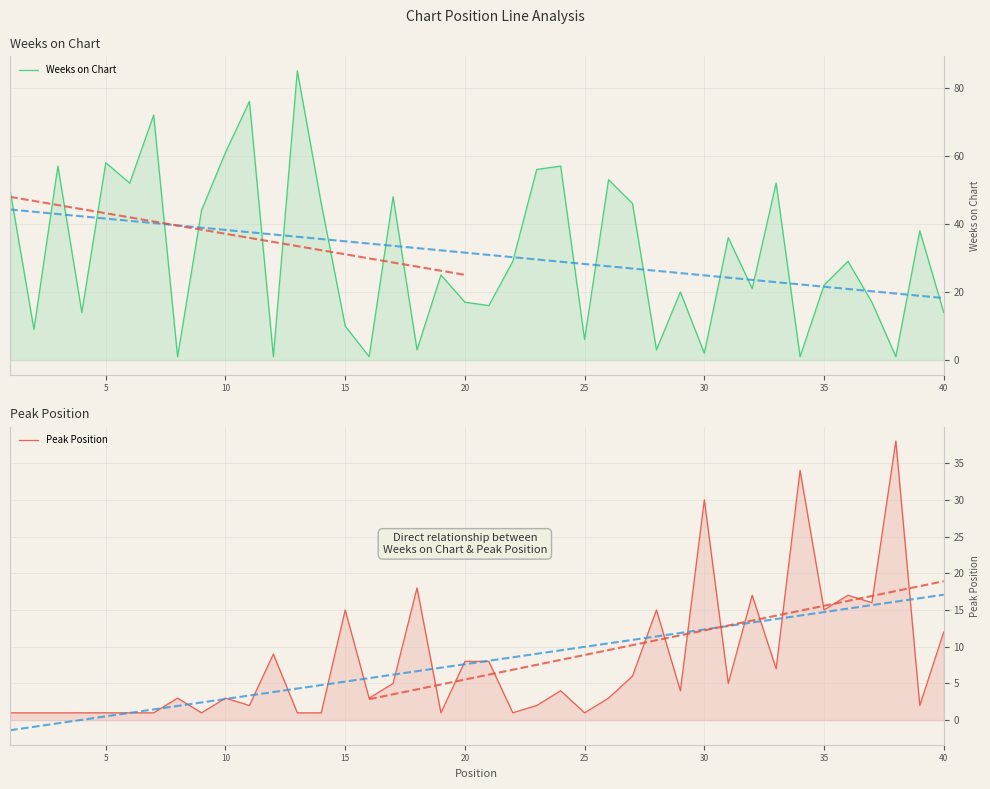

Rank the series at 25 from lowest to highest value.

Peak Position, Weeks on Chart